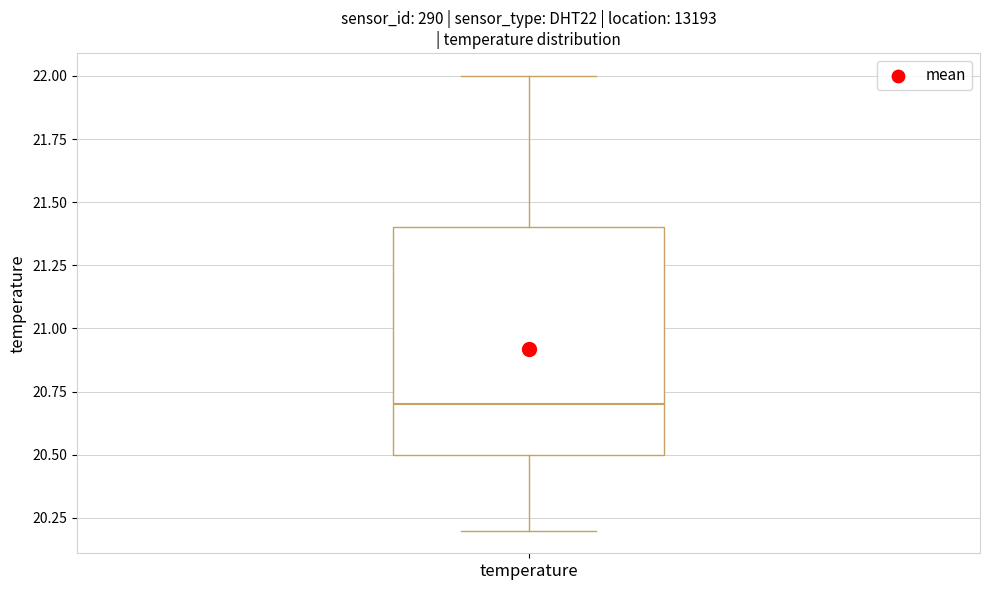

Transcribe this box plot: give where the median line is, the range the box spans, and where the two whiskers end, as read against the y-axis. The values are not printed on the chart, so give them approximately, as read against the axis.

median 20.7, box 20.5 to 21.4, whiskers 20.2 to 22.0